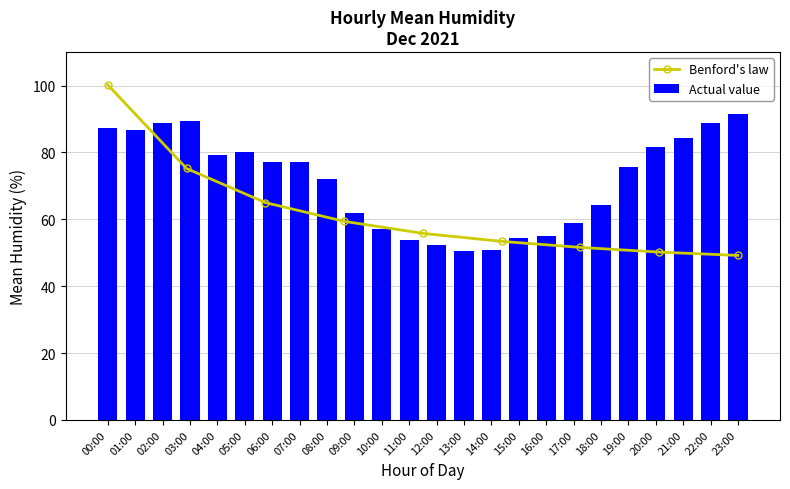

What is the average value of the Actual value series?

71.6